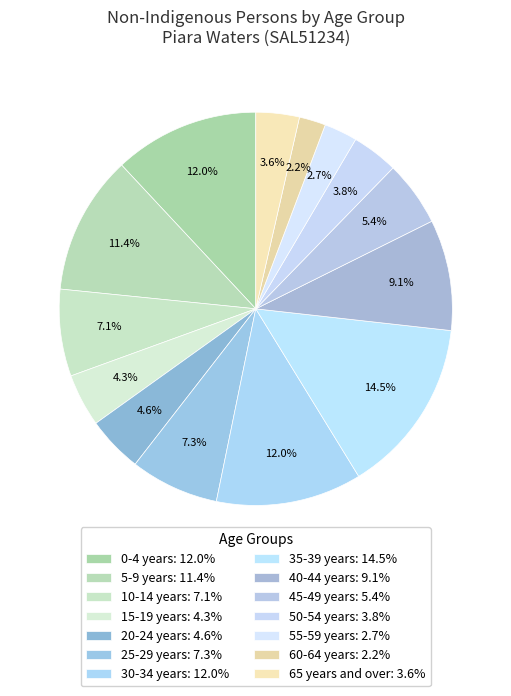

What portion of the pie excludes 35-39 years?

85.5%